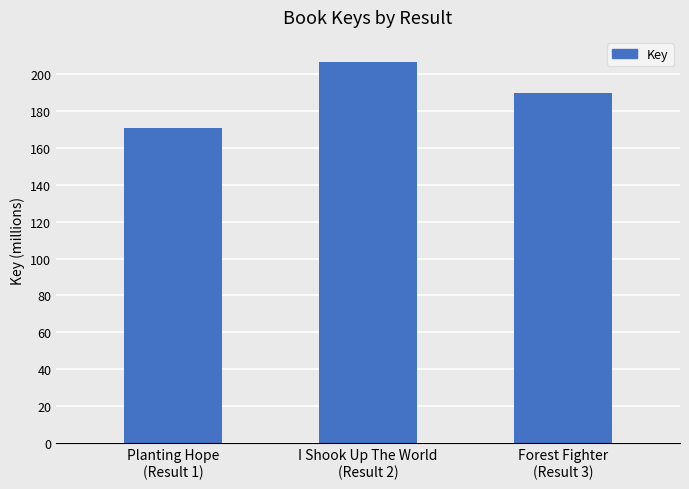

What is the minimum value shown in the chart?

170711199